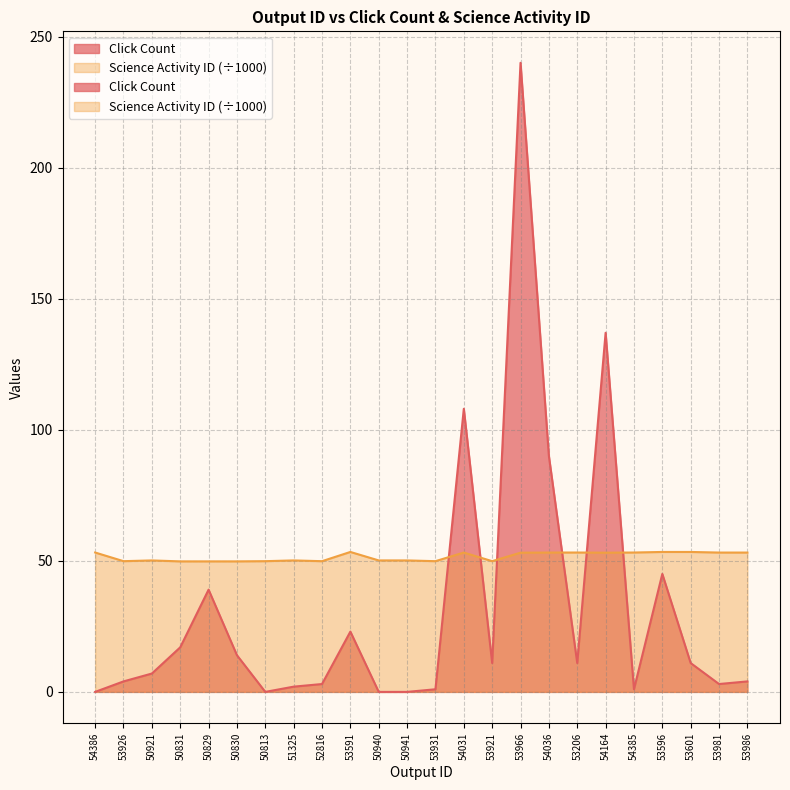

The value of Science Activity ID at 50830 is 11.6. True or false?

False